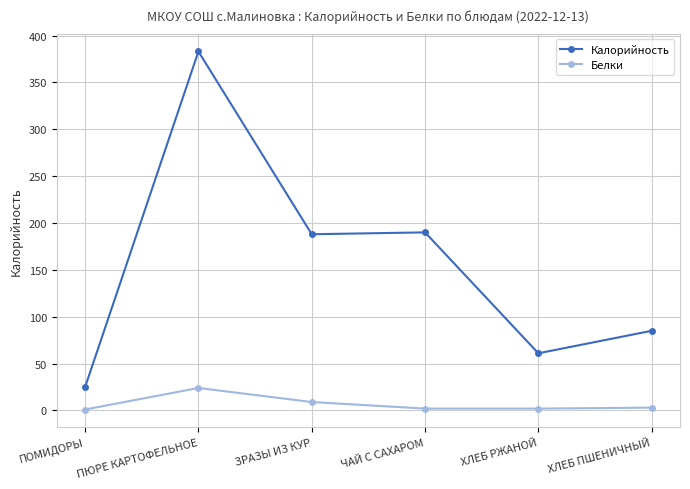

At which category does Калорийность reach its first local peak?

ПЮРЕ КАРТОФЕЛЬНОЕ